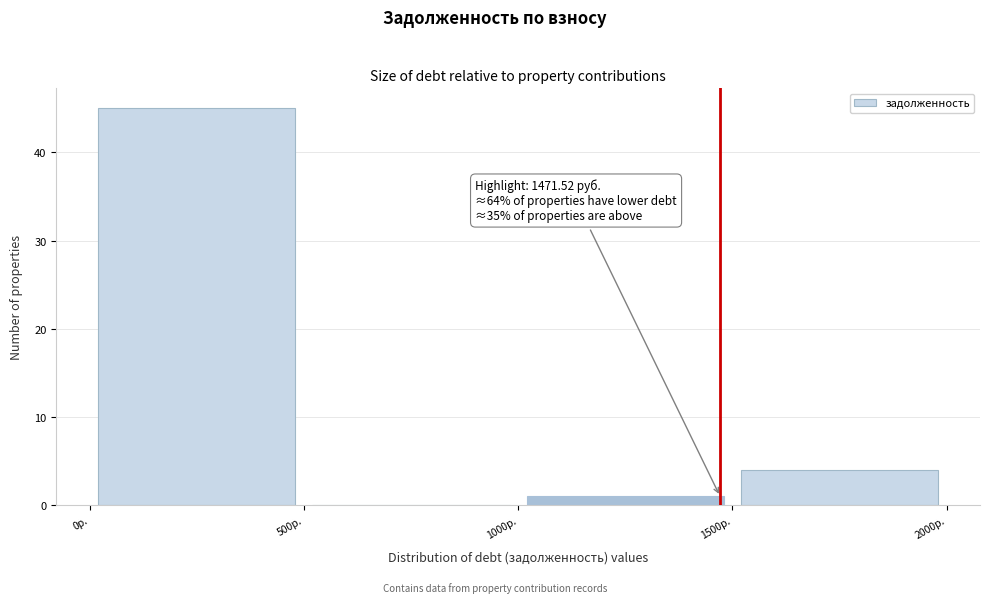

Over which range of the x-axis is the bar tallest?

0 to 500